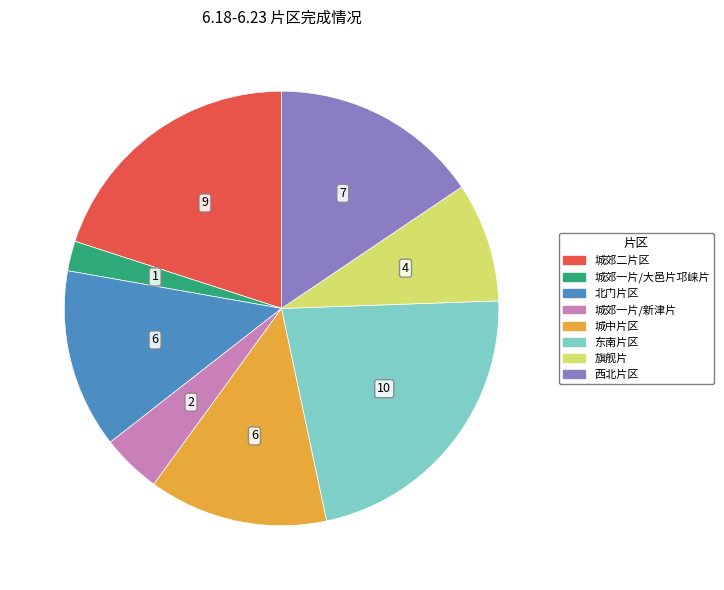

Is it true that 城郊一片/新津片 is 13% of the pie?

False